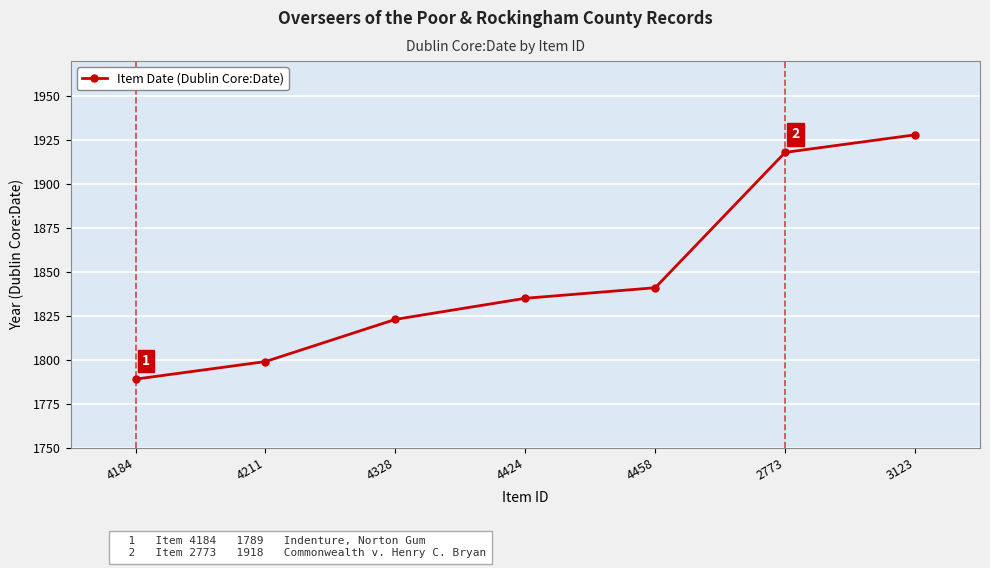

Where is the data nearest to the value 1858?

4458